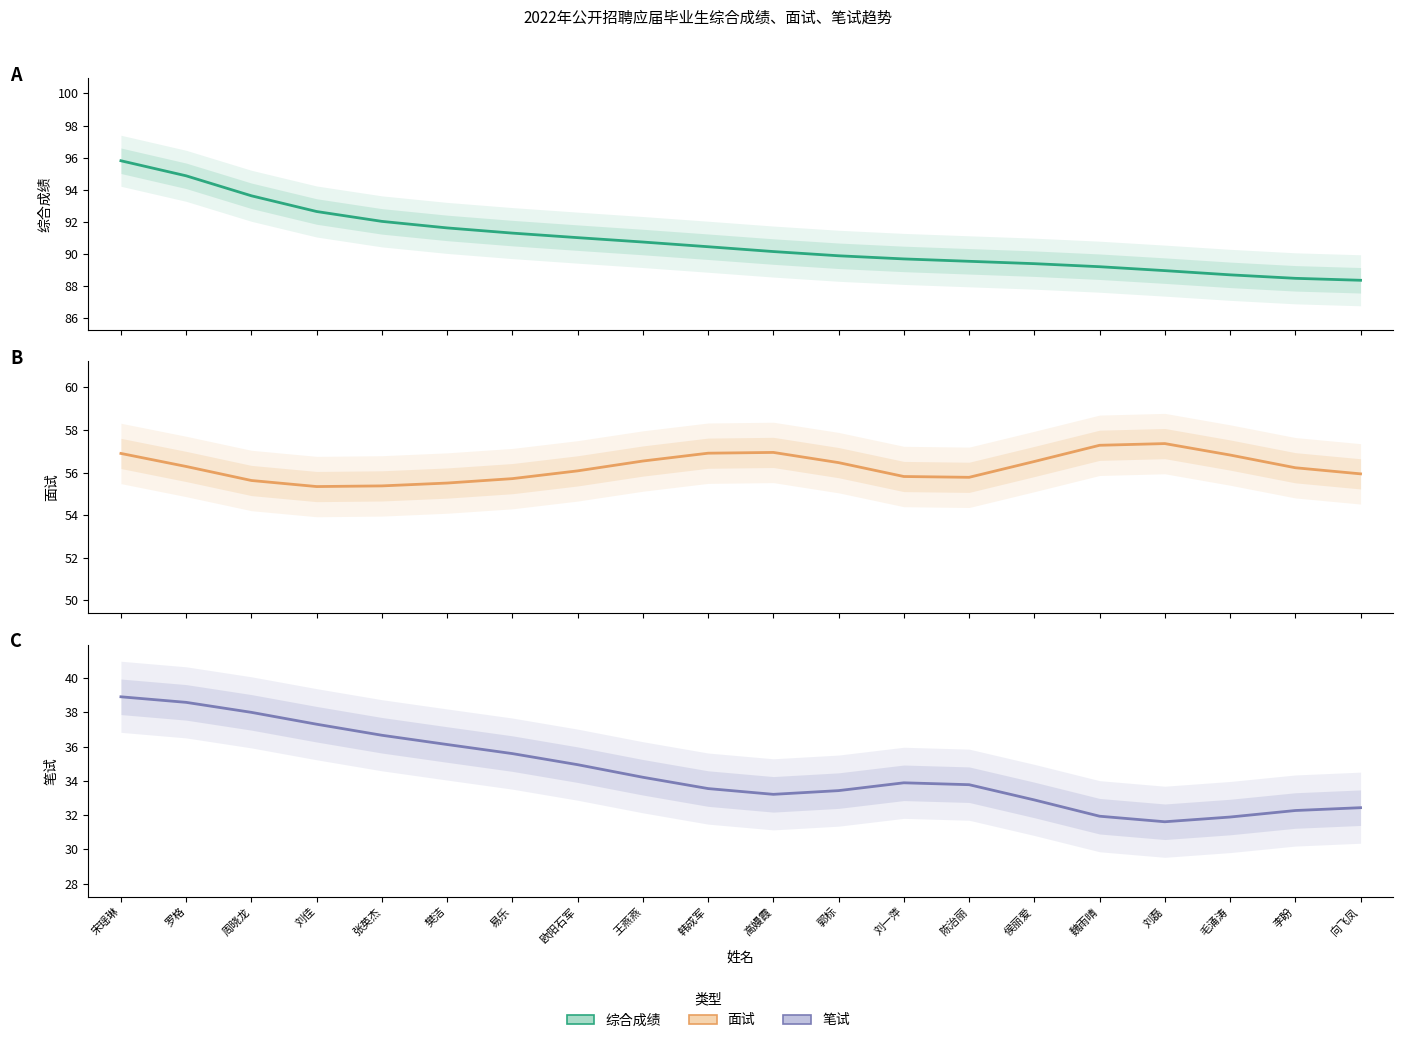

At how many categories does at least one series exceed 93?

3